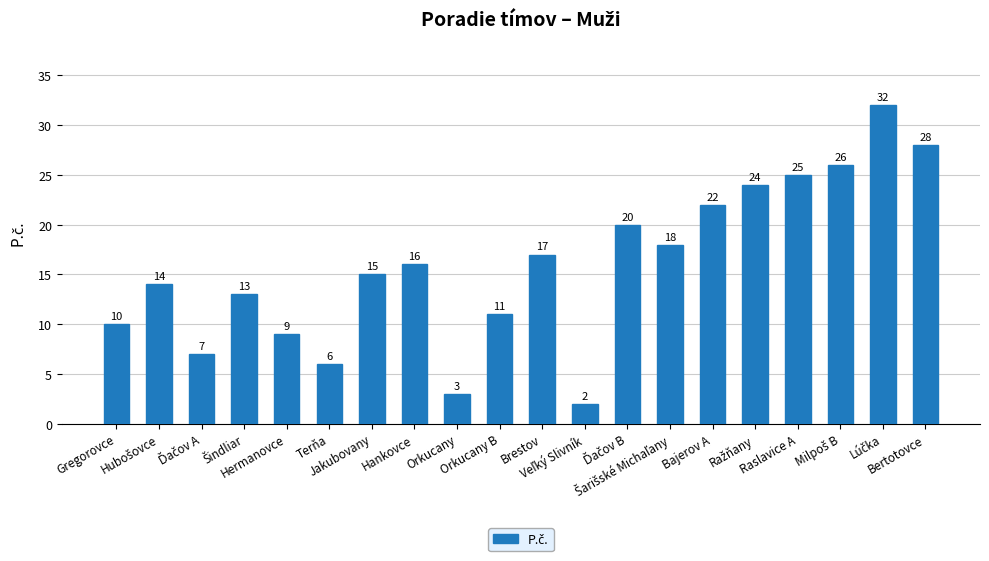

How many bars are there in total?

20